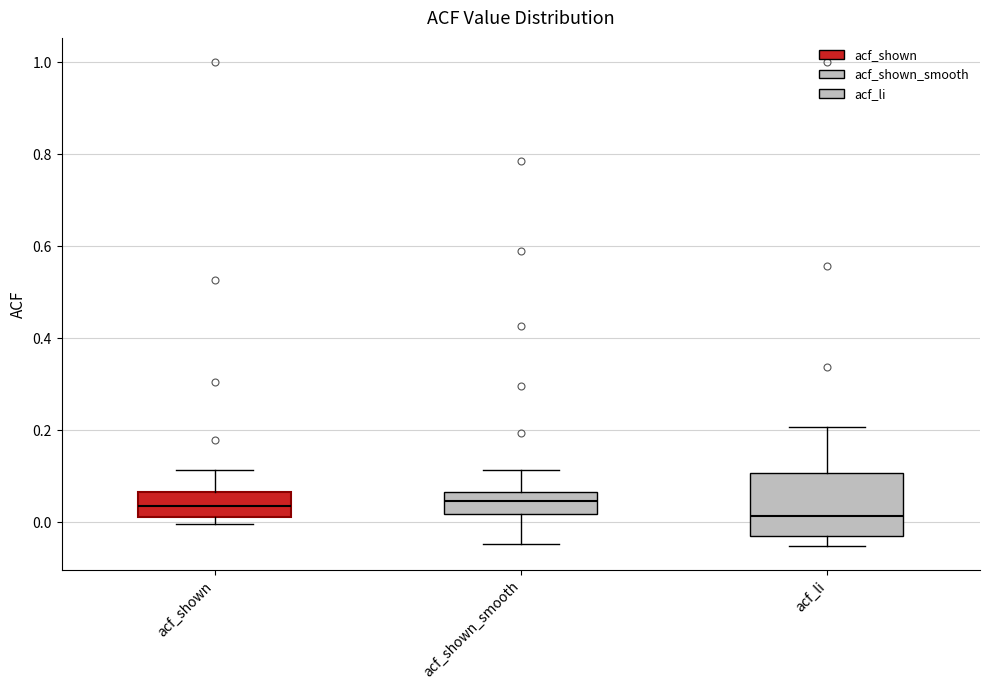

Which box is the tallest, from its lower edge to its upper edge?

acf_li